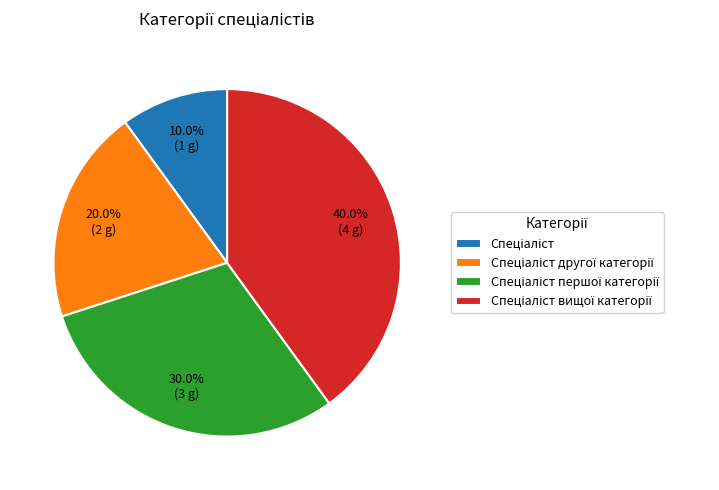

Is there any slice that represents more than half of the pie?

No